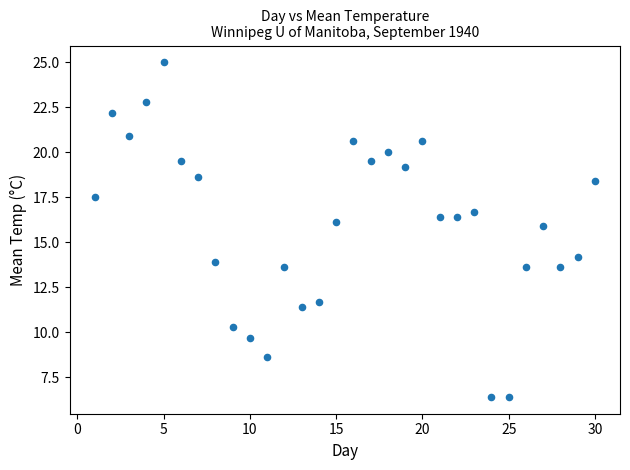

What is the range of Y values (max minus min)?

18.6